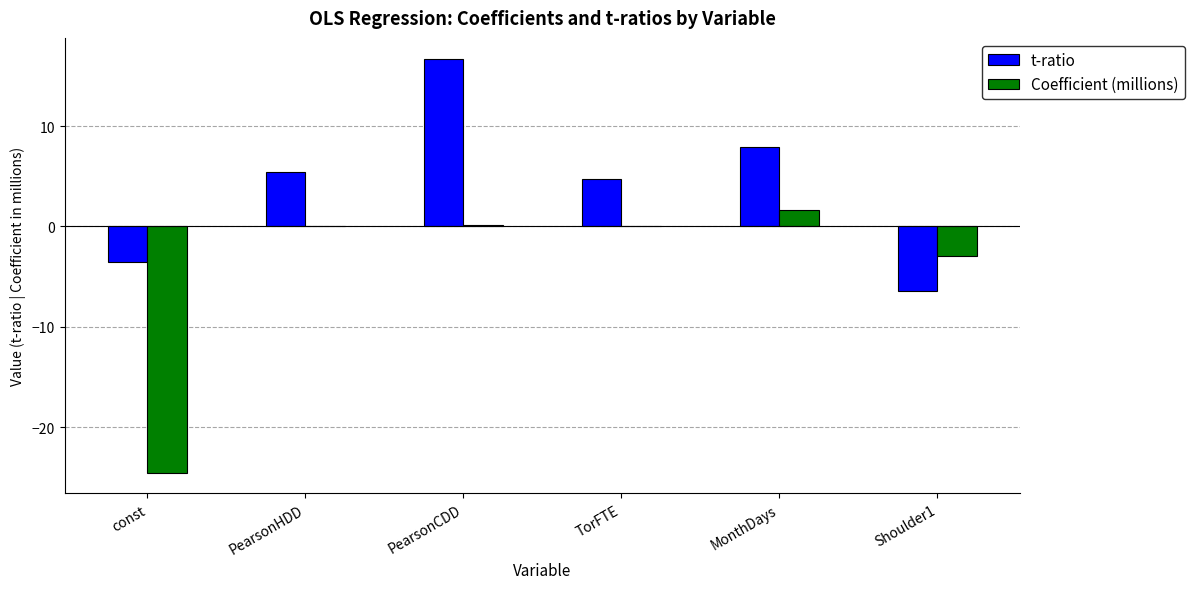

What is the sum of all t-ratio values?

24.8